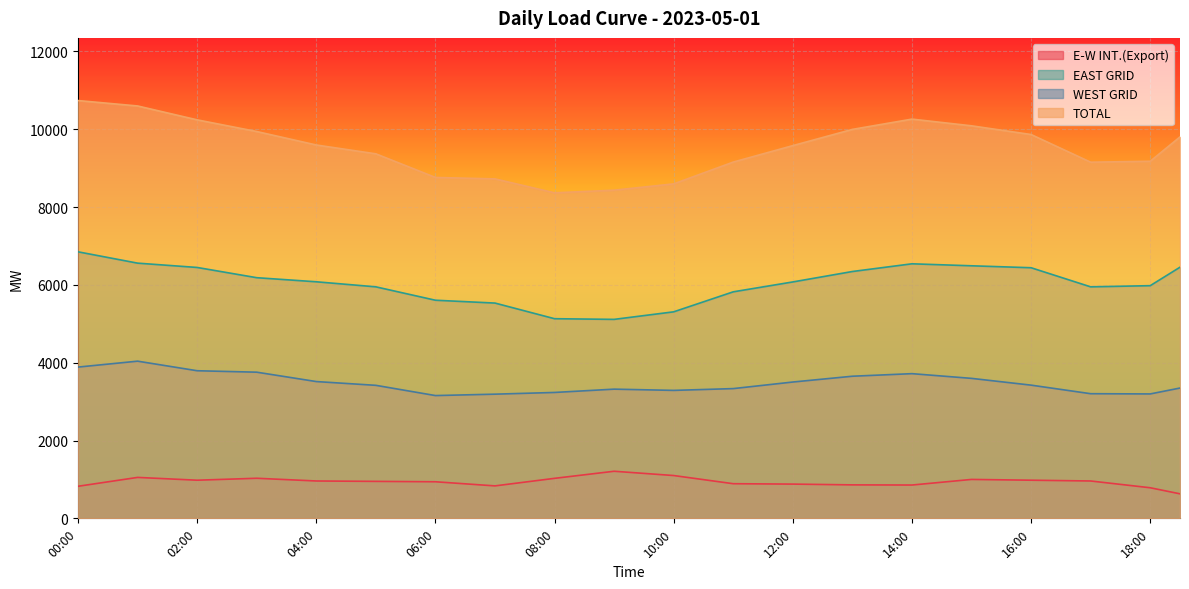

Which category has the highest value across all series?

00:00